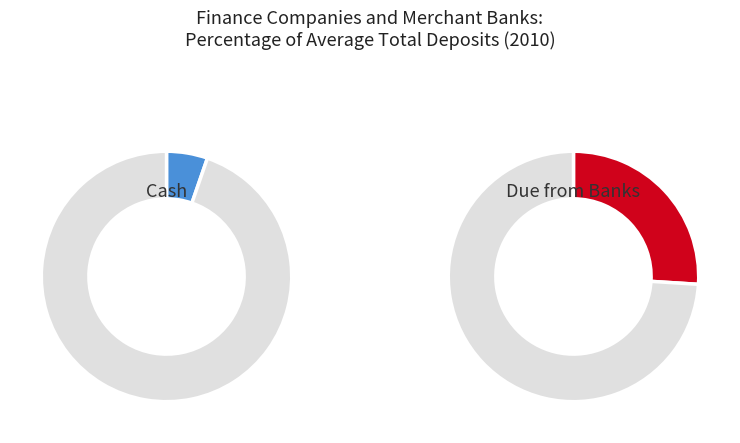

Rank the series by their average value, from lowest to highest.

Cash, Due from Banks